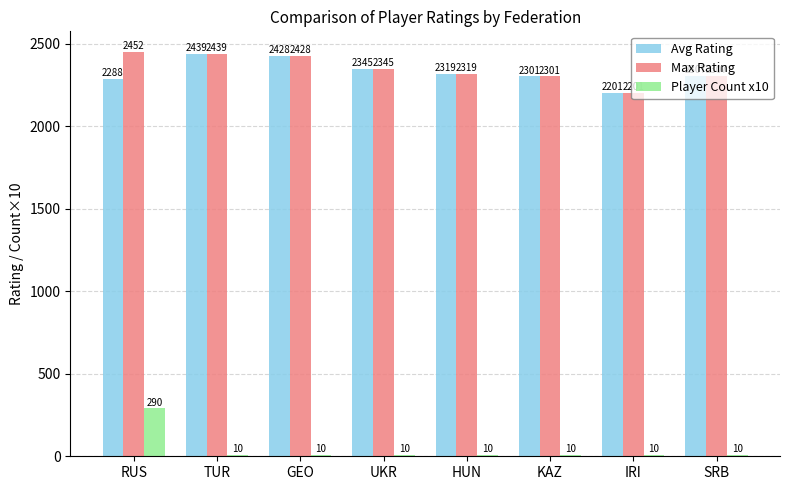

What is the value of the Avg Rating bar at the 6th from the left?

2301